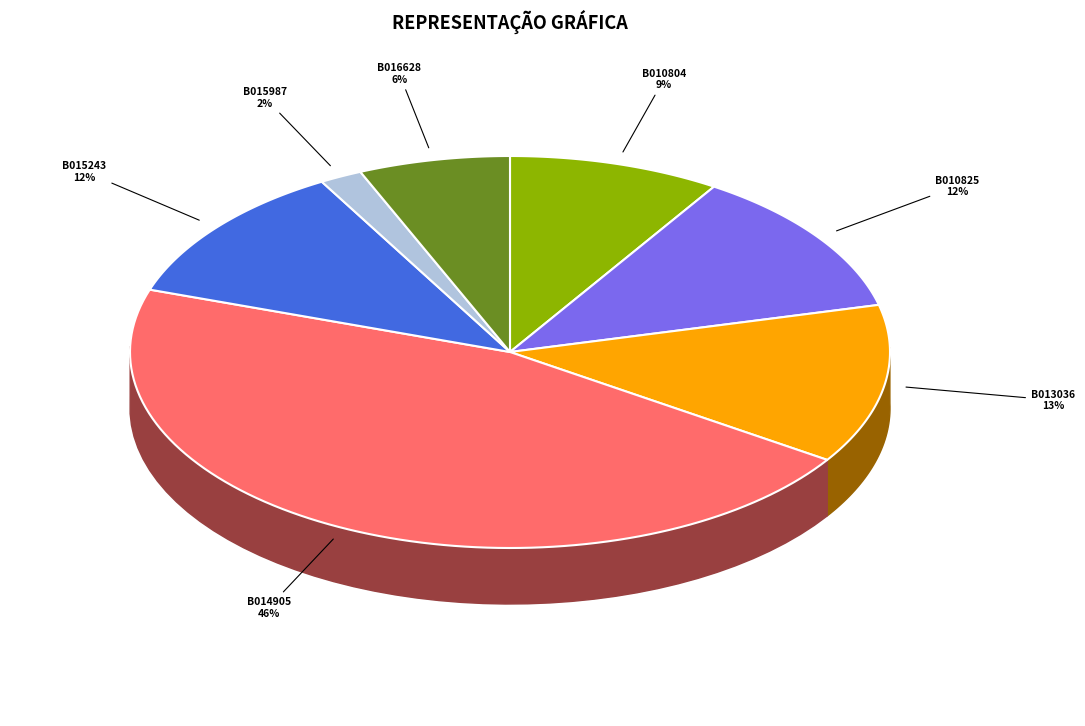

Which slice is the largest?

B014905